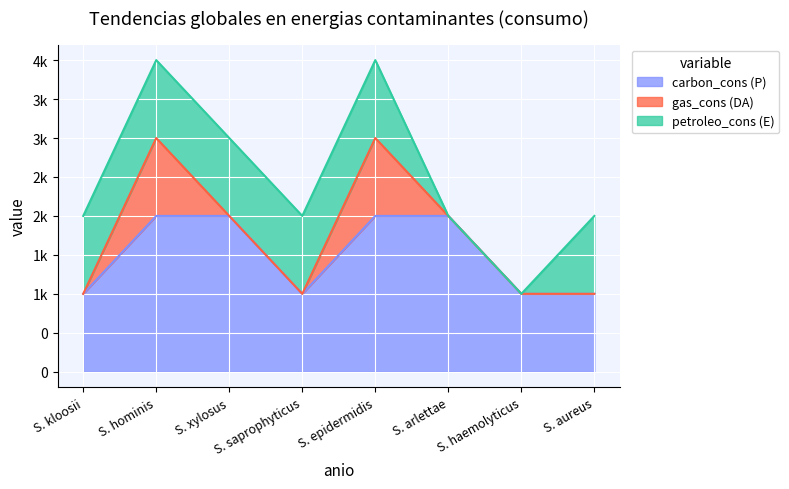

How many positive values does the petroleo_cons (E) series have?

6